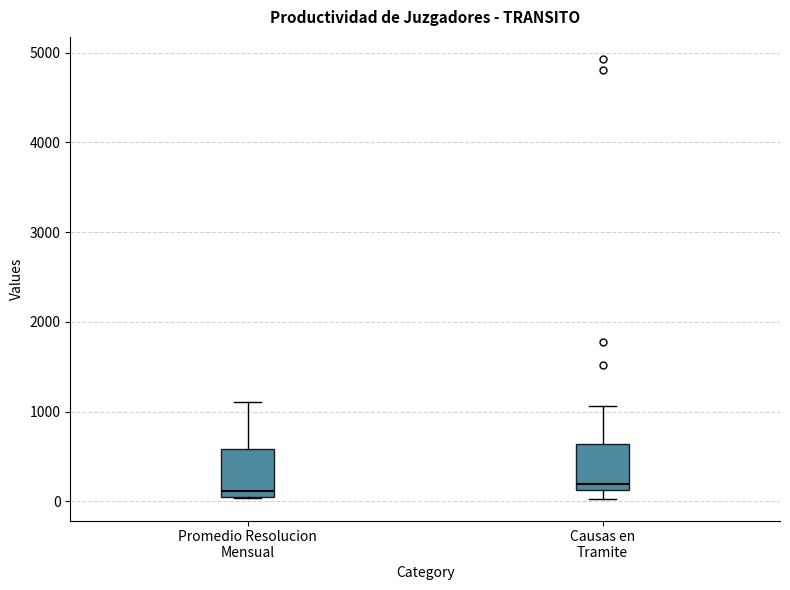

Reading left to right, transcribe this box plot: for each box, give where its median line is, the range the box spans, and where its two whiskers end, as read against the y-axis. The values are not printed on the chart, so give them approximately, as read against the axis.

Promedio Resolucion Mensual: median 100 (just above the box's lower edge), box 100 to 600, whiskers 0 to 1100
Causas en Tramite: median 200, box 100 to 600, whiskers 0 to 1100